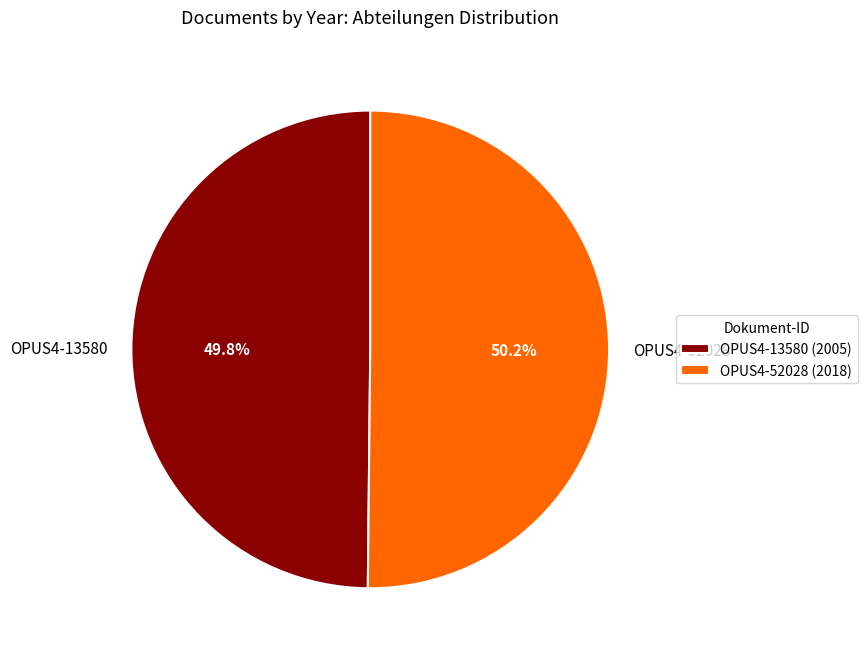

Combined, what portion of the pie is OPUS4-13580 and OPUS4-52028?

100.0%